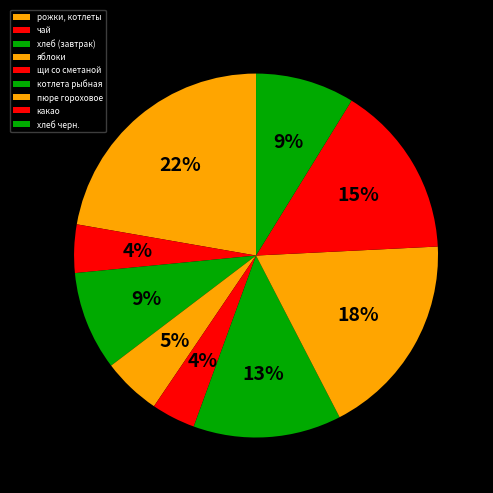

How many slices are in this pie chart?

9